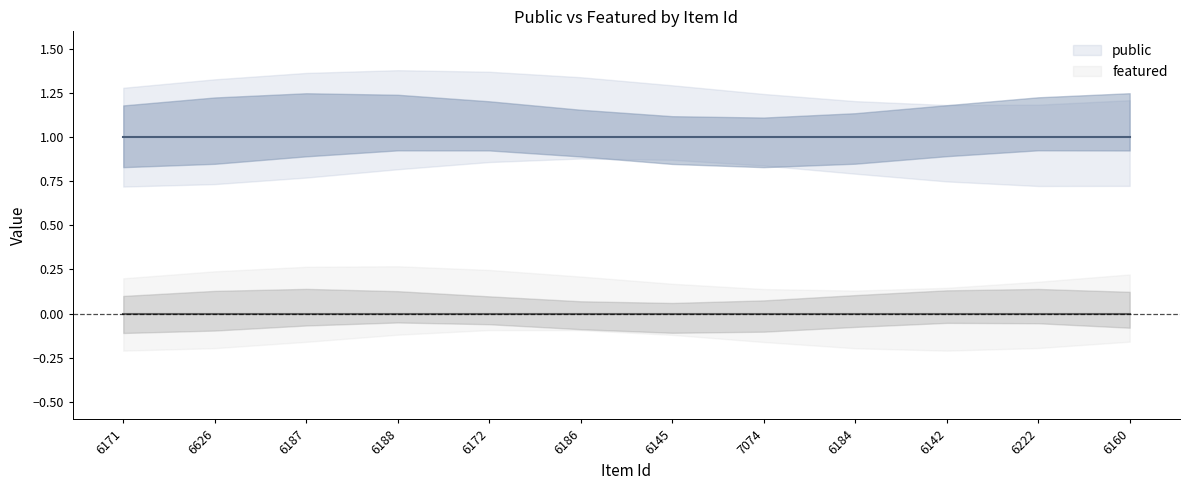

Which series has the largest range (max minus min)?

public